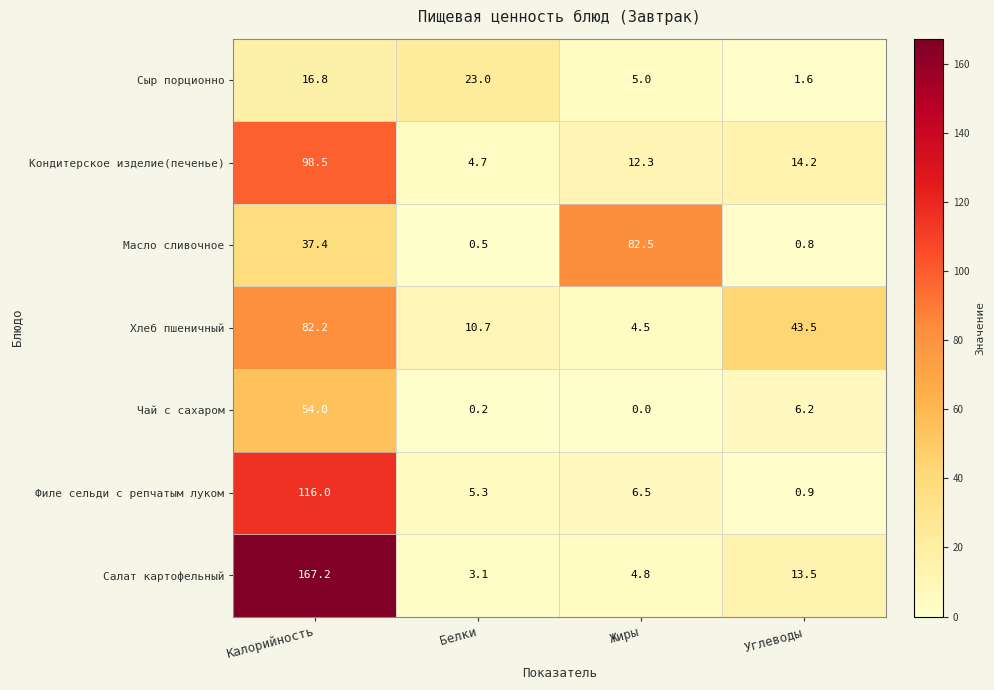

Is it true that Кондитерское изделие(печенье) equals 2.5 at Белки?

False